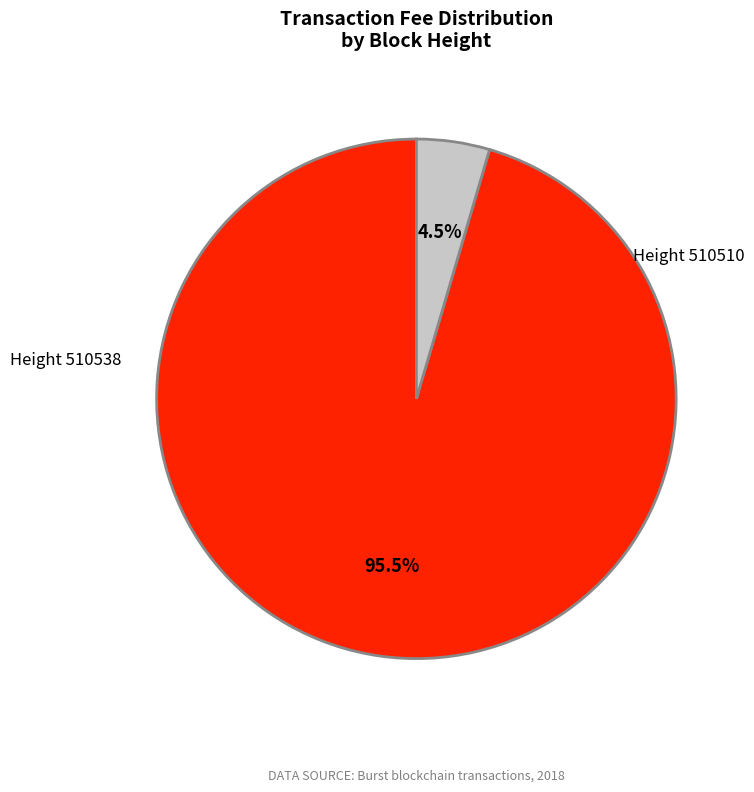

How many slices are in this pie chart?

2